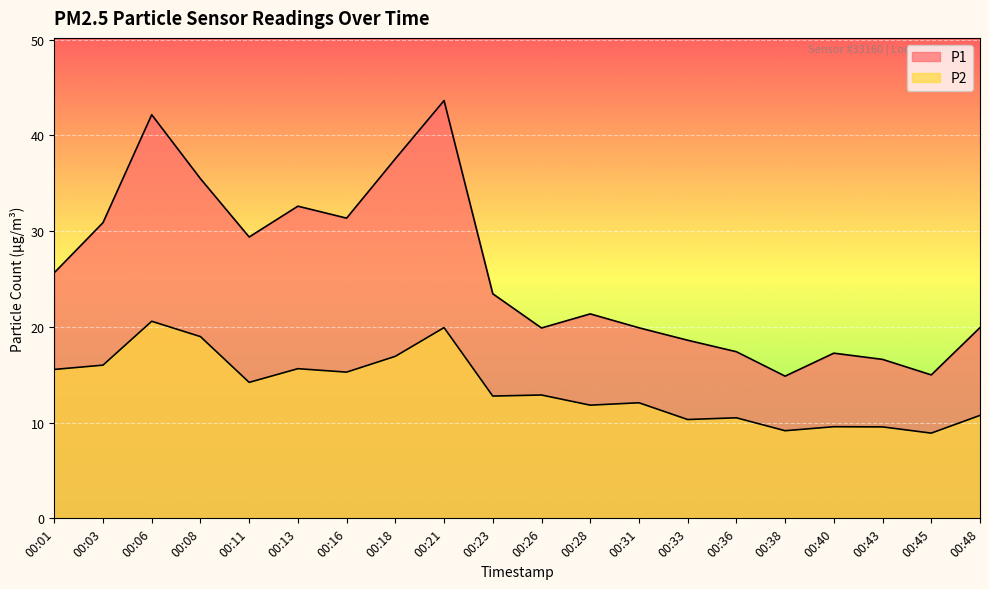

Reading left to right, list all the values displayed in this chart.

P1: 00:01=25.6	00:03=30.9	00:06=42.1	00:08=35.5	00:11=29.4	00:13=32.6	00:16=31.4	00:18=37.5	00:21=43.6	00:23=23.4	00:26=19.9	00:28=21.4	00:31=19.9	00:33=18.6	00:36=17.4	00:38=14.8	00:40=17.2	00:43=16.6	00:45=15.0	00:48=19.9
P2: 00:01=15.6	00:03=16.0	00:06=20.6	00:08=19.0	00:11=14.2	00:13=15.6	00:16=15.3	00:18=16.9	00:21=19.9	00:23=12.8	00:26=12.9	00:28=11.8	00:31=12.1	00:33=10.3	00:36=10.5	00:38=9.2	00:40=9.6	00:43=9.6	00:45=8.9	00:48=10.8